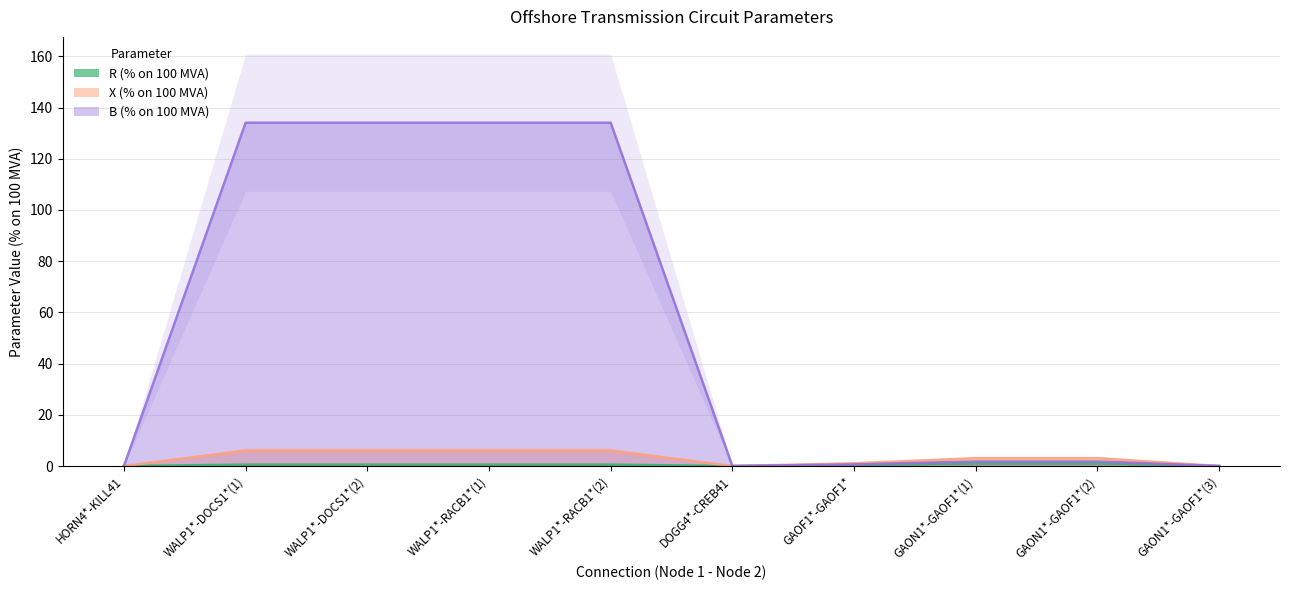

Which series ends up on top after the final intersection of X (% on 100 MVA) and B (% on 100 MVA)?

X (% on 100 MVA)